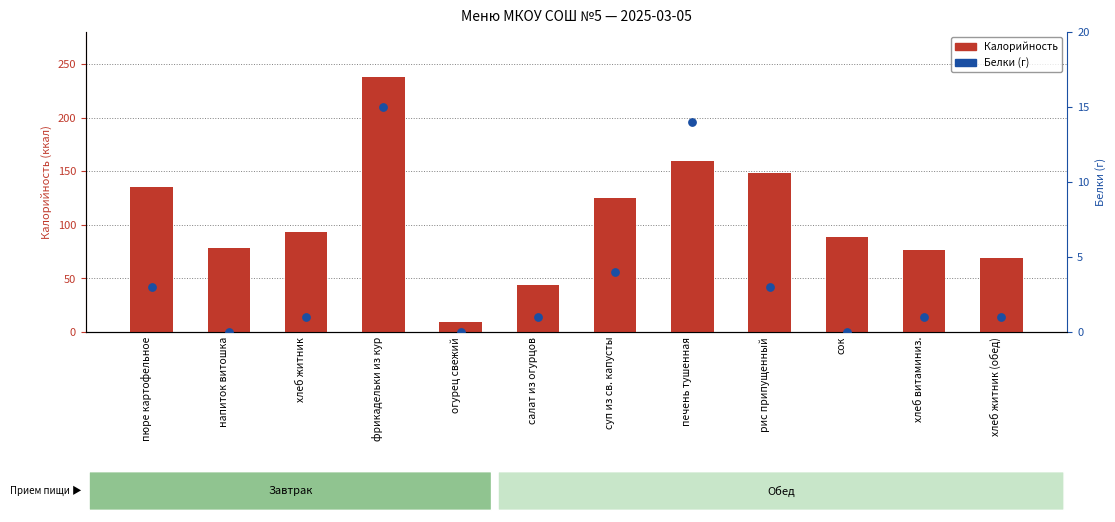

At which category is the sum across all series the highest?

фрикадельки из кур